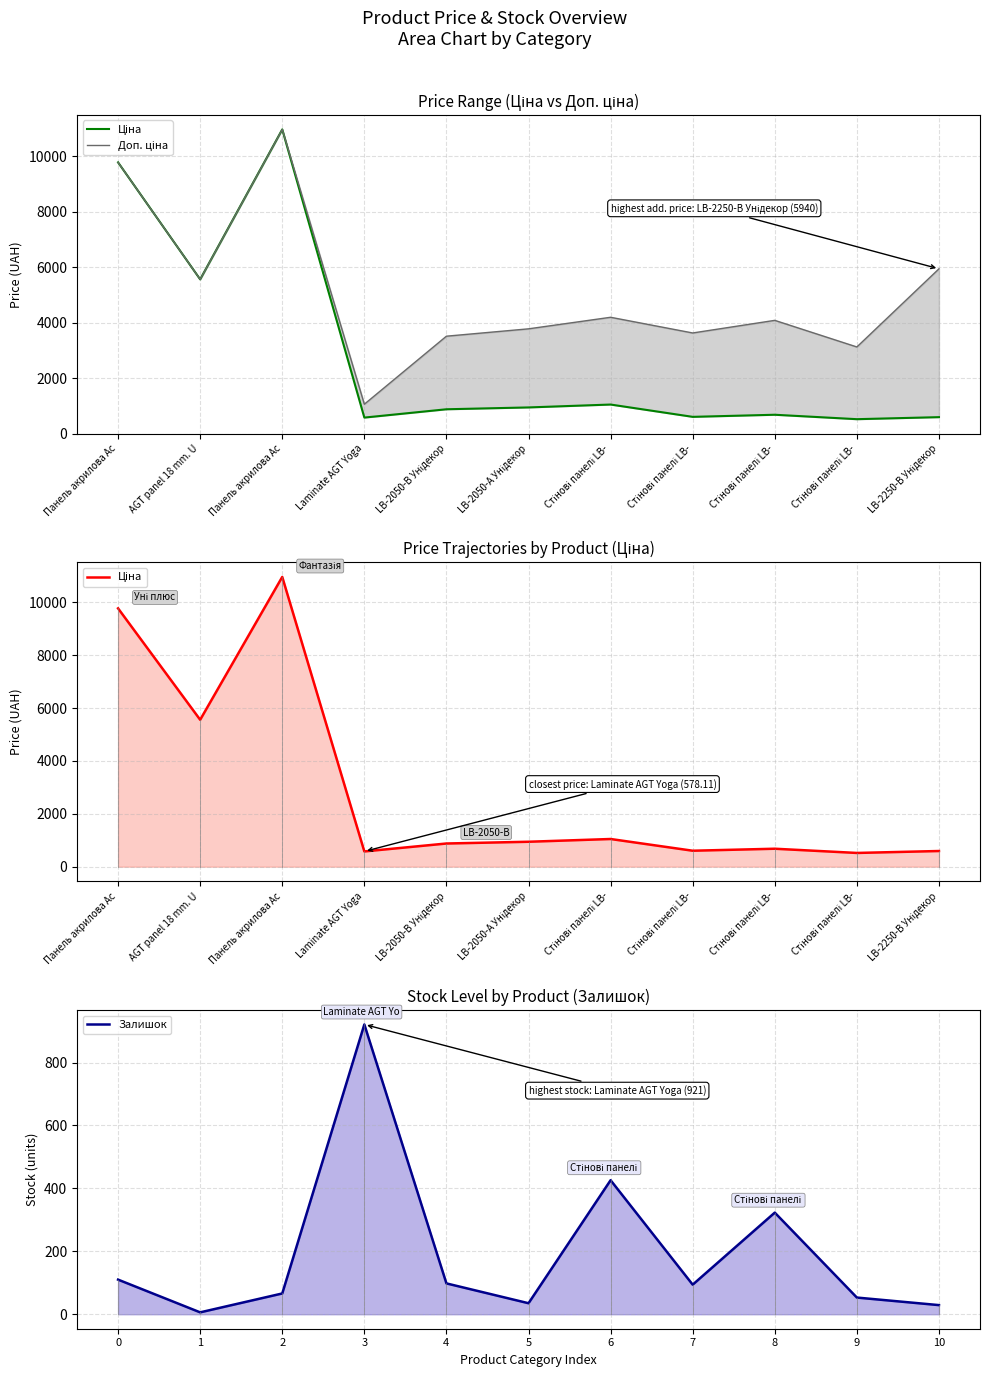

What is the sum of the Залишок values at AGT panel 18 mm. U and Стінові панелі LB-?

59.0